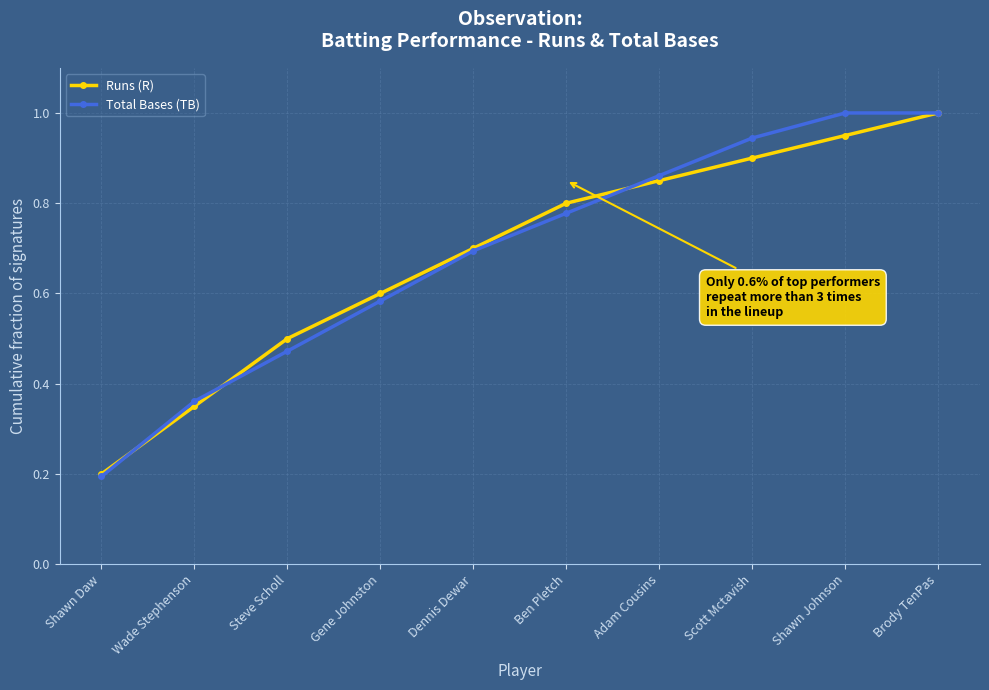

Count the number of data series in this chart.

2